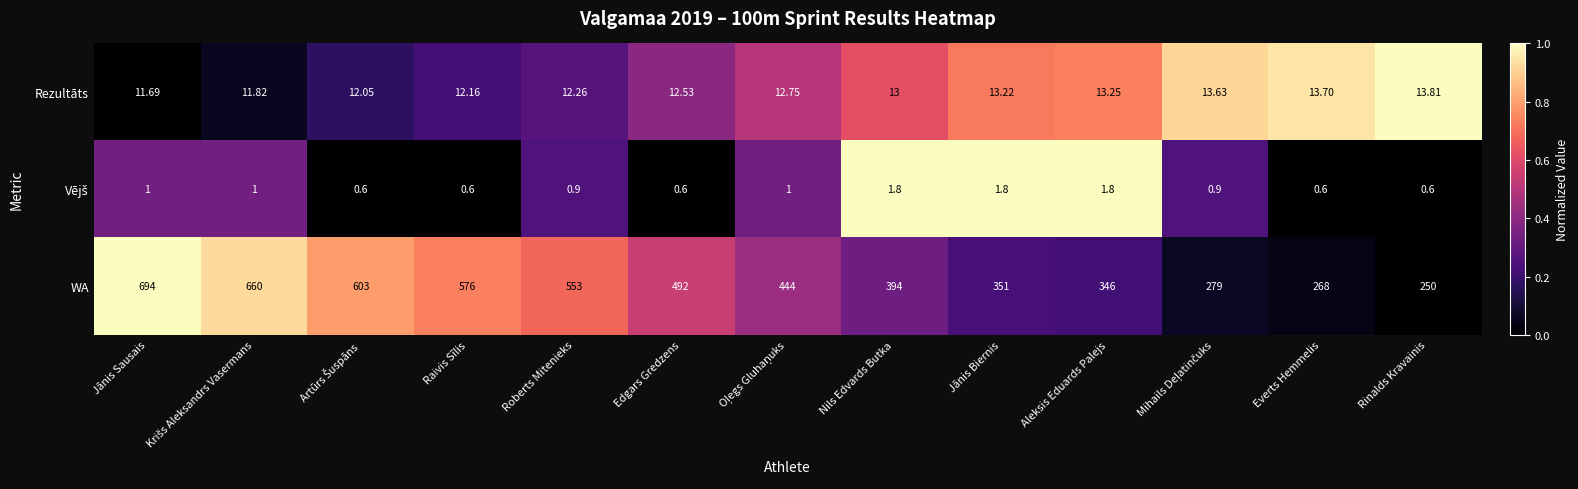

Which series has the widest spread of values?

WA